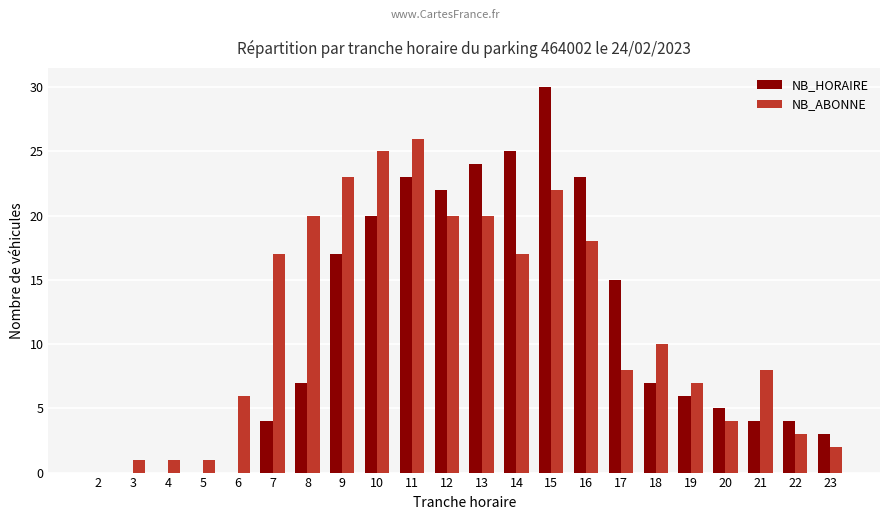

Reading right to left, transcribe all the data shown in this chart.

NB_HORAIRE: 3	4	4	5	6	7	15	23	30	25	24	22	23	20	17	7	4	0	0	0	0	0
NB_ABONNE: 2	3	8	4	7	10	8	18	22	17	20	20	26	25	23	20	17	6	1	1	1	0